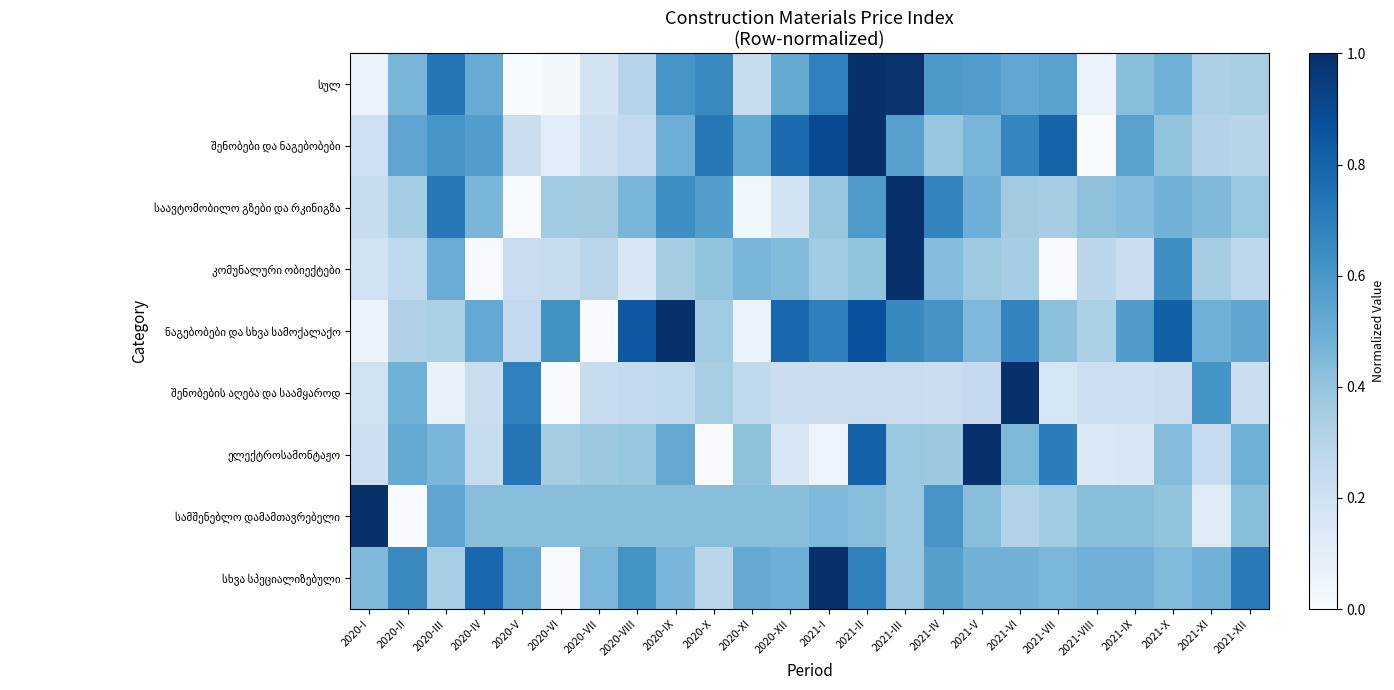

What is the total value across all series at 2021-I?

4.8